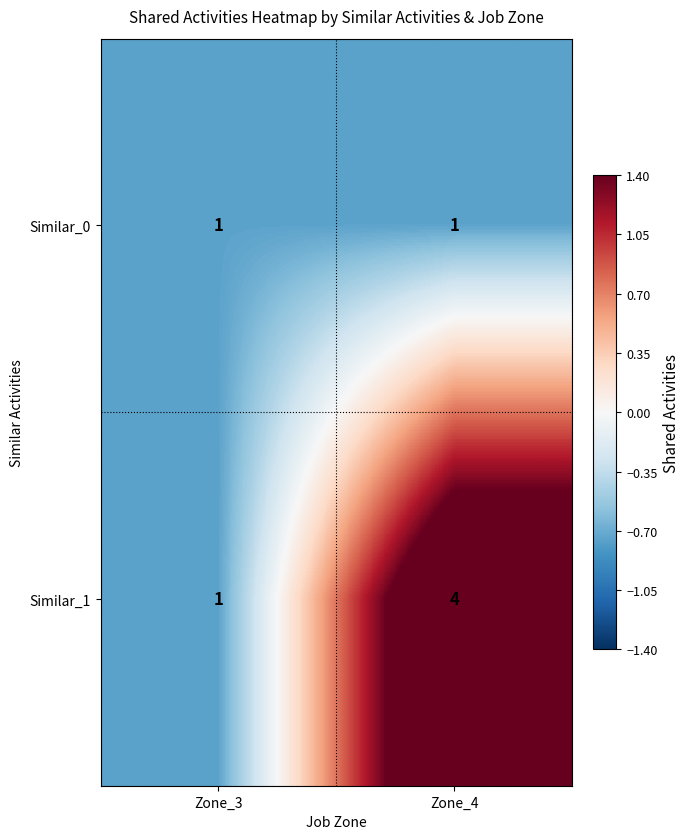

Is it true that Similar_1 equals 4 at Zone_4?

True